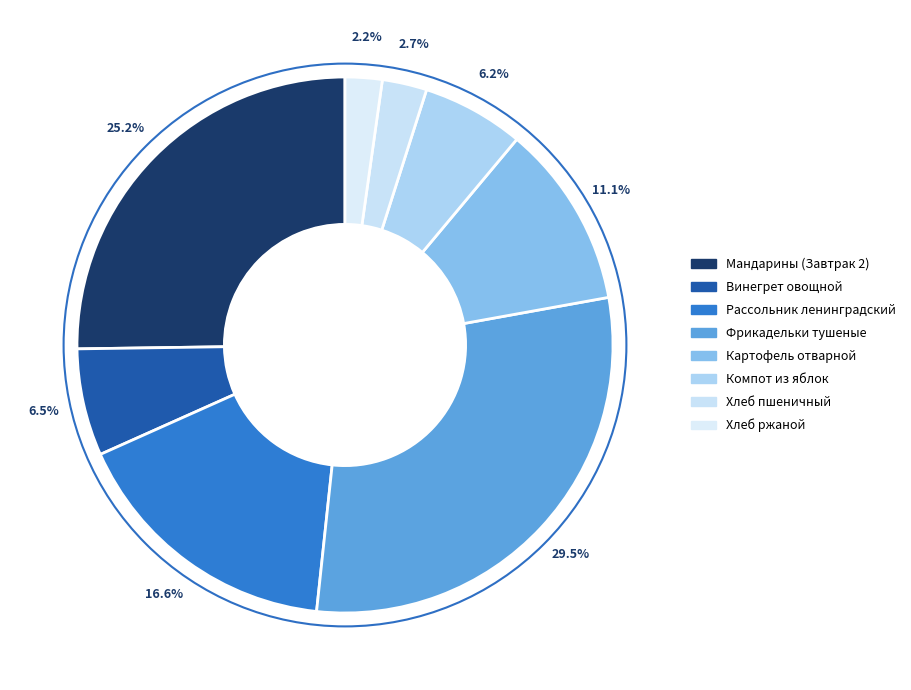

The Мандарины (Завтрак 2) slice represents 38% of the pie. True or false?

False